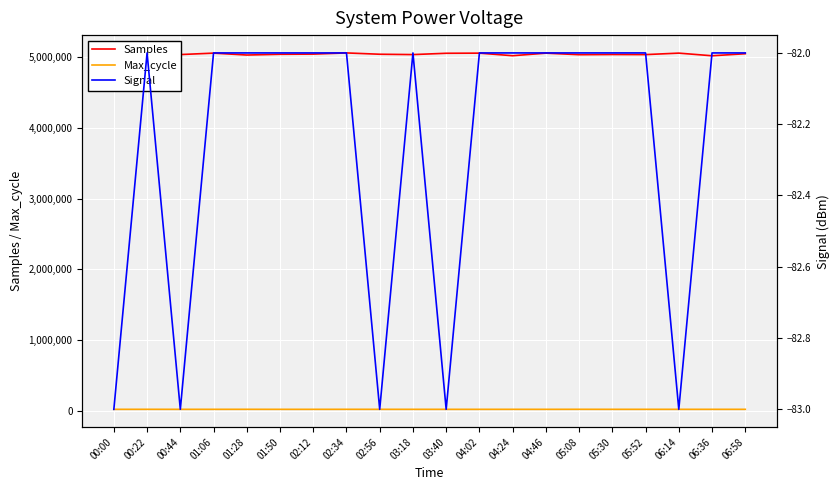

In Max_cycle, how many points are higher than both neighbors (excluding endpoints)?

6